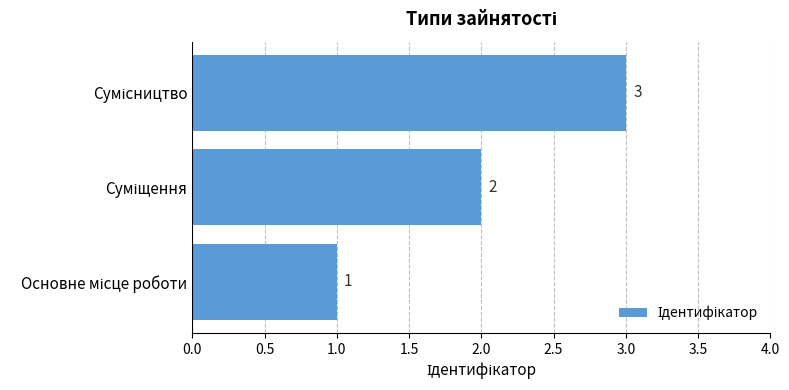

What is the maximum value shown in the chart?

3